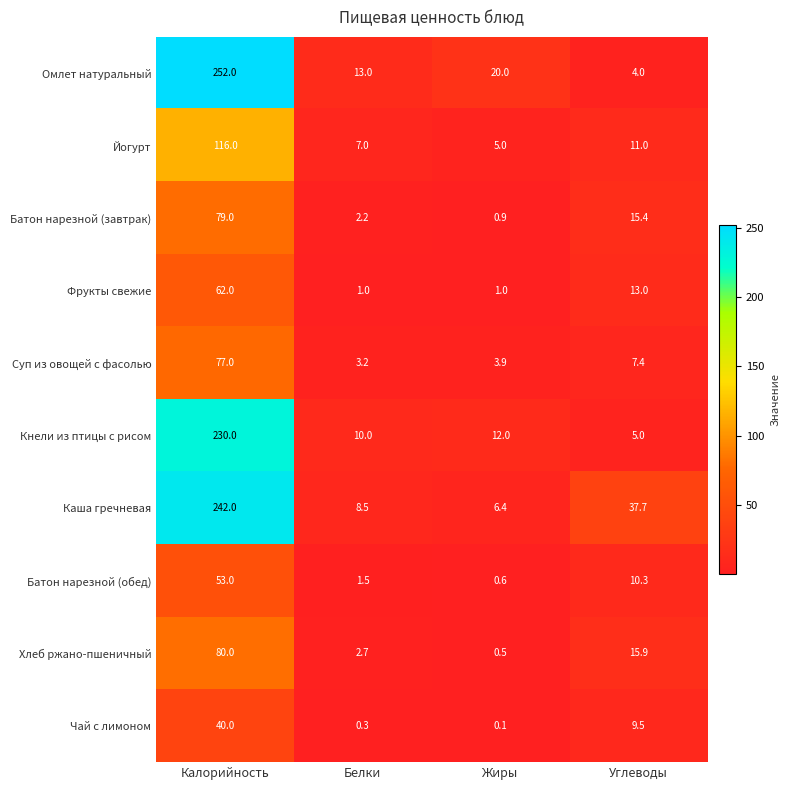

Rank the categories by Хлеб ржано-пшеничный value from highest to lowest.

Калорийность, Углеводы, Белки, Жиры